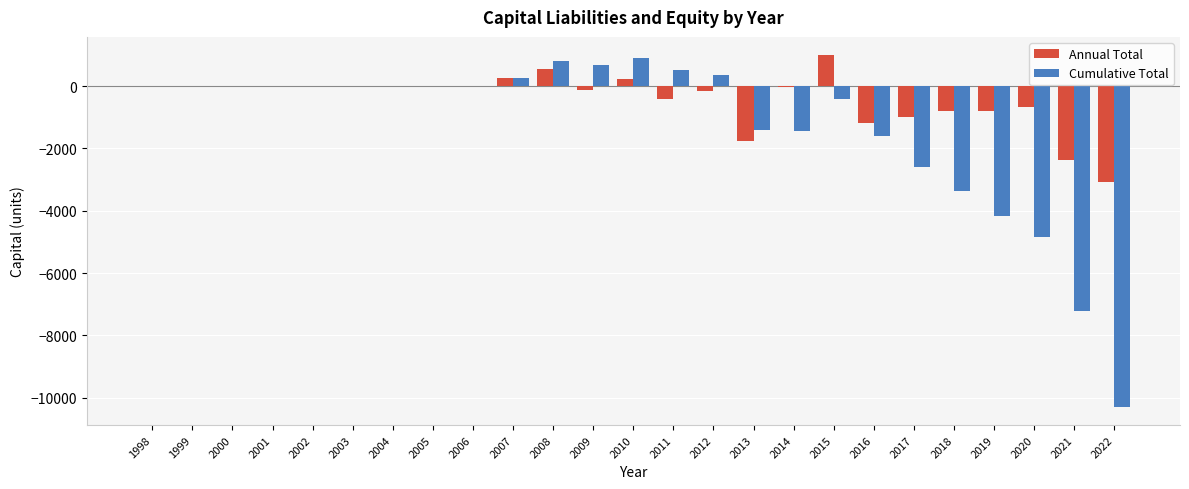

Which series has the widest spread of values?

Cumulative Total